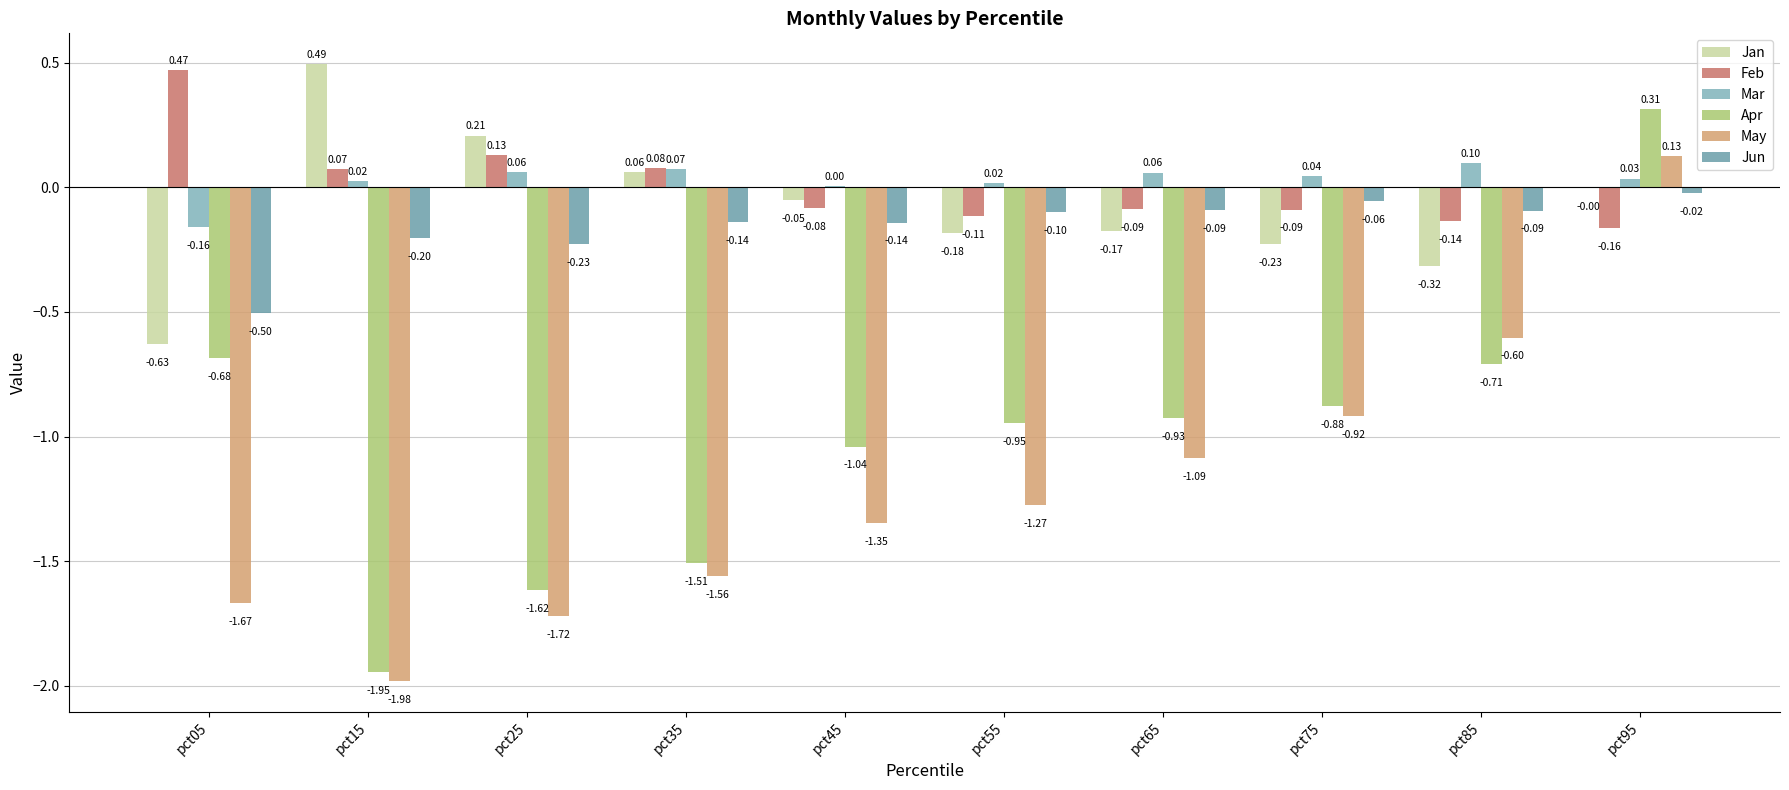

Is the value of Jan at pct65 greater than the value of Jun at pct65?

No